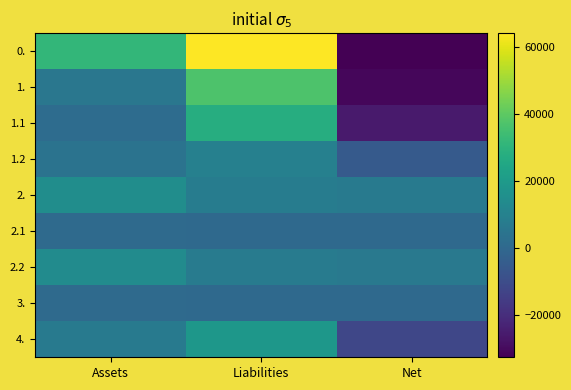

Reading right to left, what are all the values shown in this chart?

0.: Net=-32773.6	Liabilities=64149.2	Assets=31375.5
1.: Net=-31185.8	Liabilities=36988.0	Assets=5802.2
1.1: Net=-25944.8	Liabilities=27501.1	Assets=1556.3
1.2: Net=-5241.0	Liabilities=9486.9	Assets=4245.9
2.: Net=6899.7	Liabilities=7962.7	Assets=14862.4
2.1: Net=301.3	Liabilities=515.7	Assets=817.0
2.2: Net=6598.5	Liabilities=7447.0	Assets=14045.5
3.: Net=334.5	Liabilities=506.5	Assets=841.1
4.: Net=-11979.6	Liabilities=18691.9	Assets=6712.3